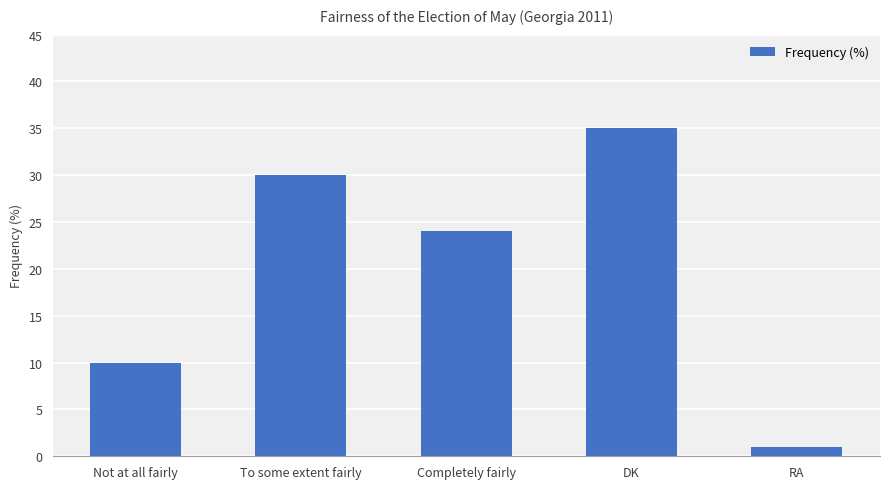

Where is the data nearest to the value 18?

Completely fairly